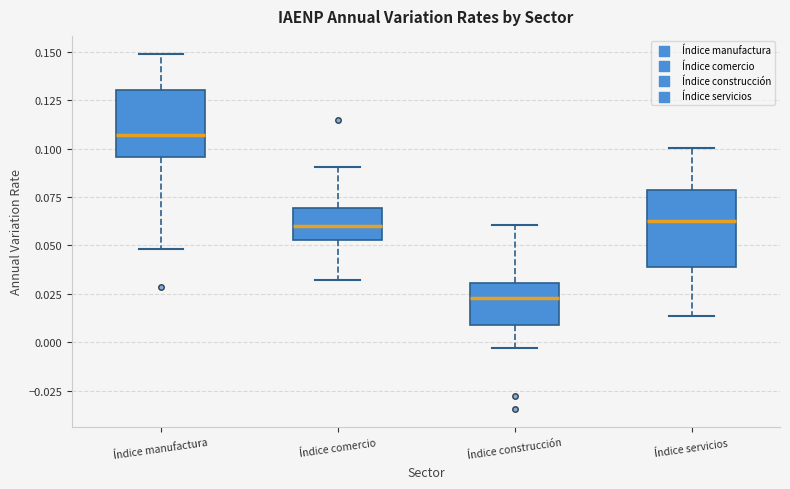

Reading left to right, read every box against the y-axis: the position of its median line, the range the box covers, and the ends of its whiskers. The values are not printed on the chart, so give them approximately, as read against the axis.

Índice manufactura: median 0.105, box 0.095 to 0.130, whiskers 0.050 to 0.150
Índice comercio: median 0.060, box 0.055 to 0.070, whiskers 0.030 to 0.090
Índice construcción: median 0.025, box 0.010 to 0.030, whiskers -0.005 to 0.060
Índice servicios: median 0.060, box 0.040 to 0.080, whiskers 0.015 to 0.100